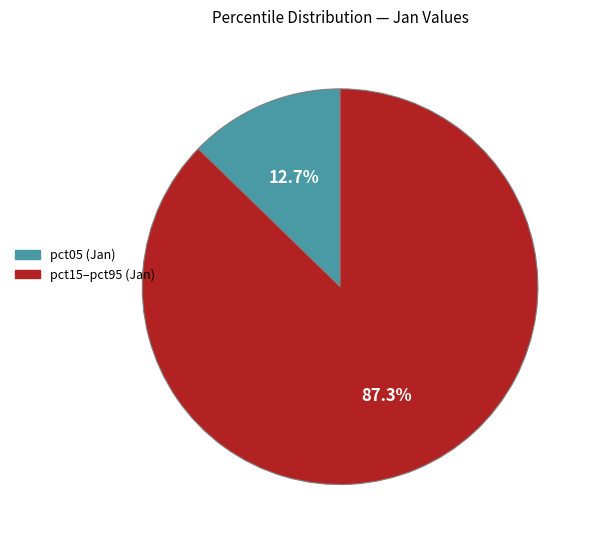

Is there a majority slice in this chart?

Yes